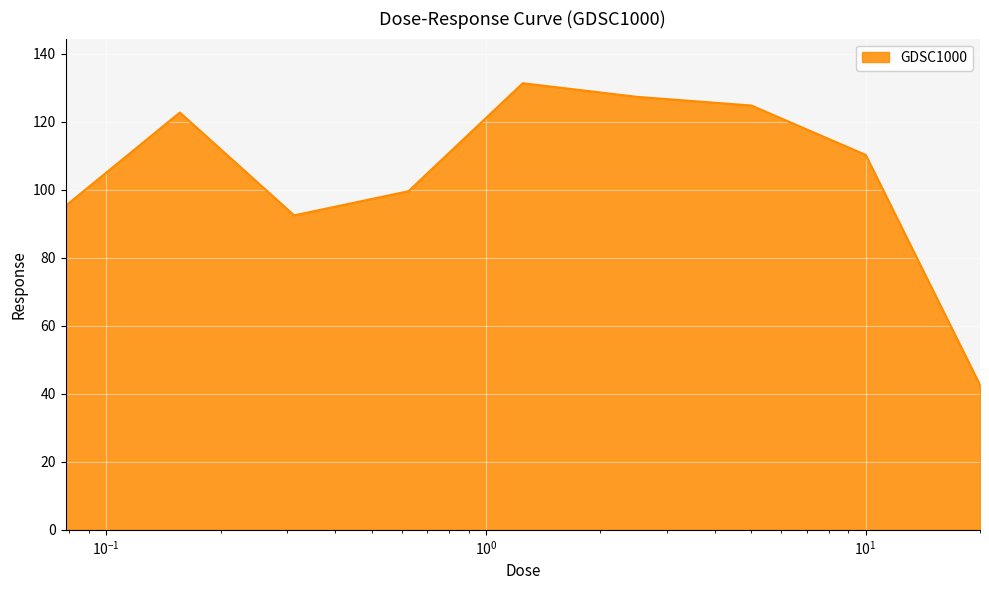

How many lines are shown in the chart?

1